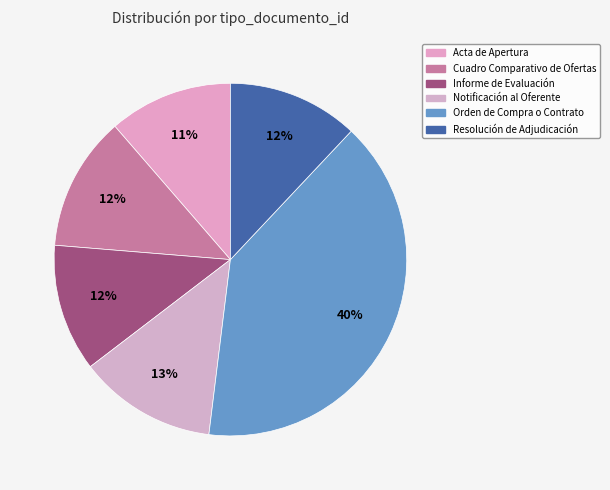

Does any single category account for the majority?

No